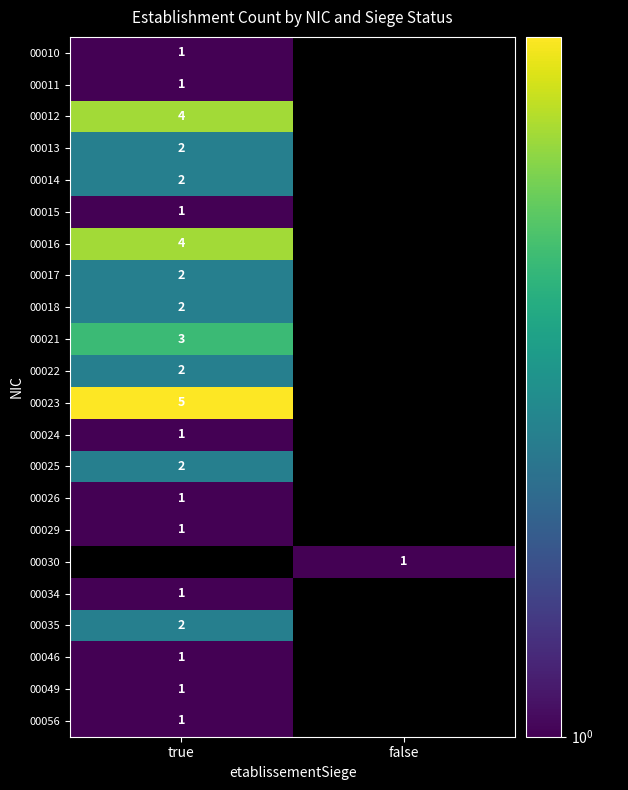

The value of 00035 at true is 2. True or false?

True